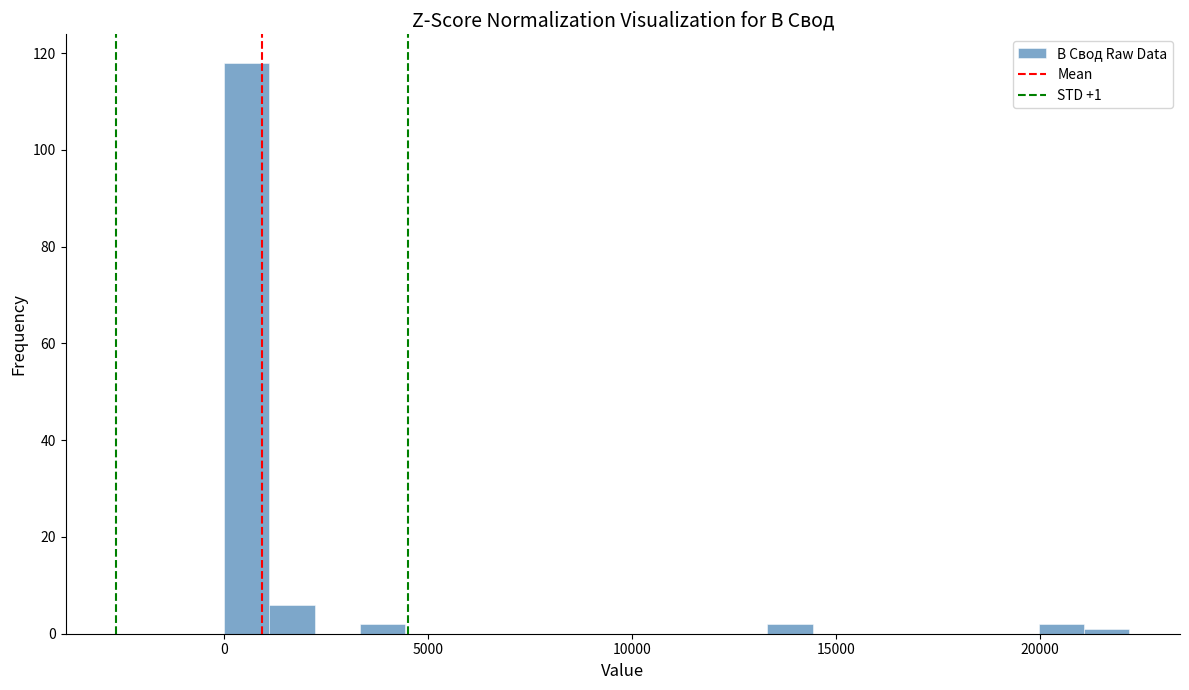

Read against the x-axis, roughly where is the centre of the tallest bar?

500